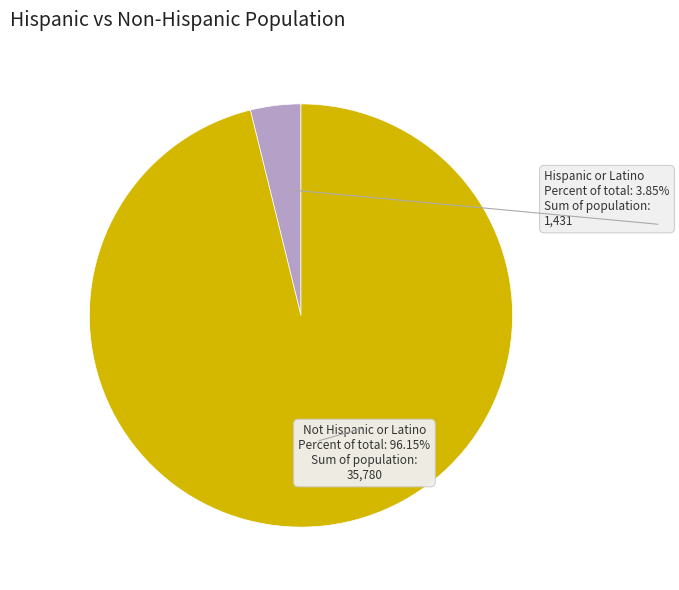

Which has a higher value, Hispanic or Latino or Not Hispanic or Latino?

Not Hispanic or Latino